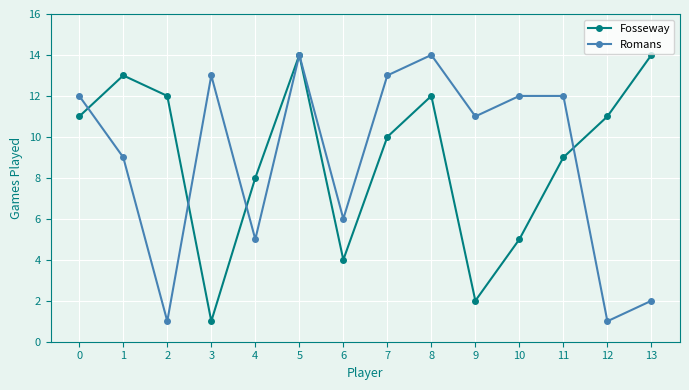

True or false: Fosseway and Romans intersect in this chart.

True